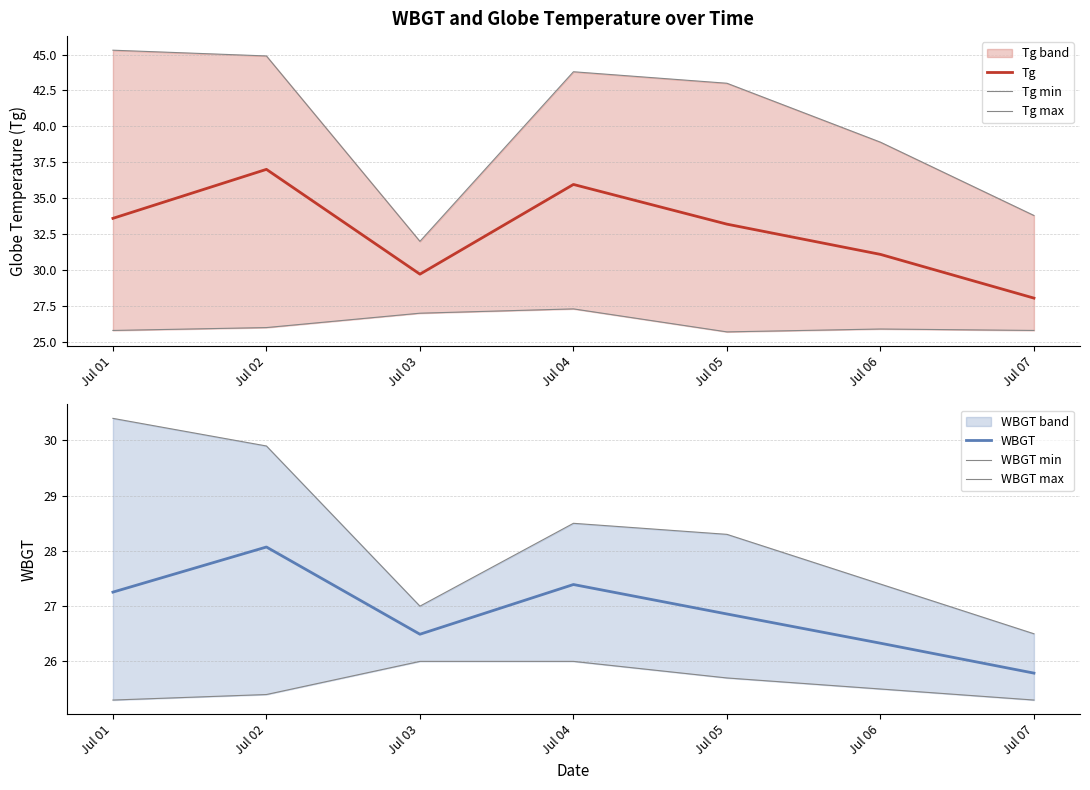

True or false: WBGT min and Tg intersect in this chart.

False